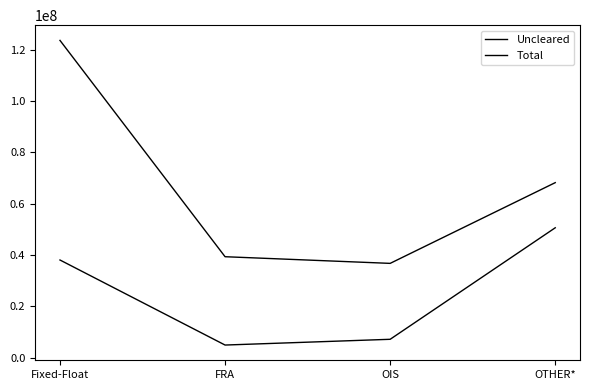

How many interior local valleys does the Uncleared series have?

1